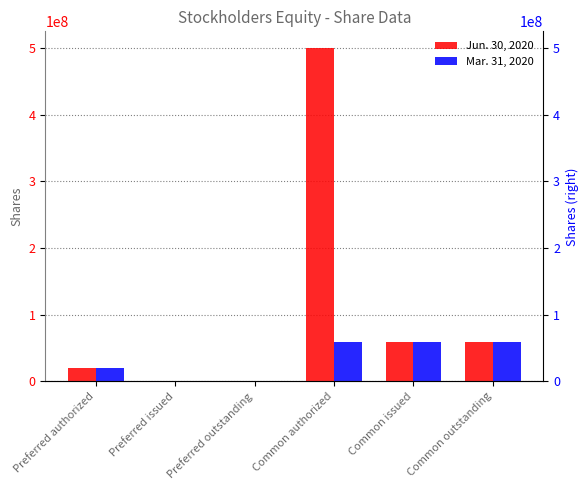

How many data points in Jun. 30, 2020 are above 58358212?

1